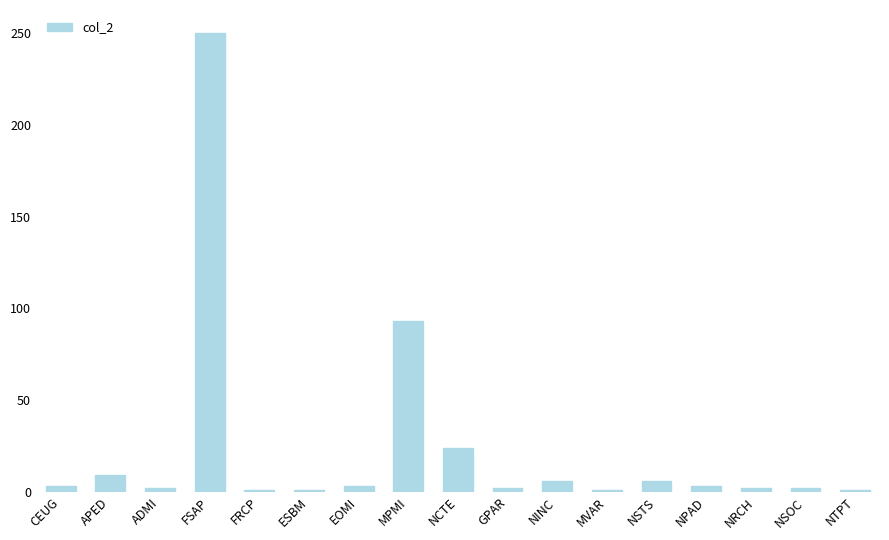

Is it true that the value at MPMI is 93?

True